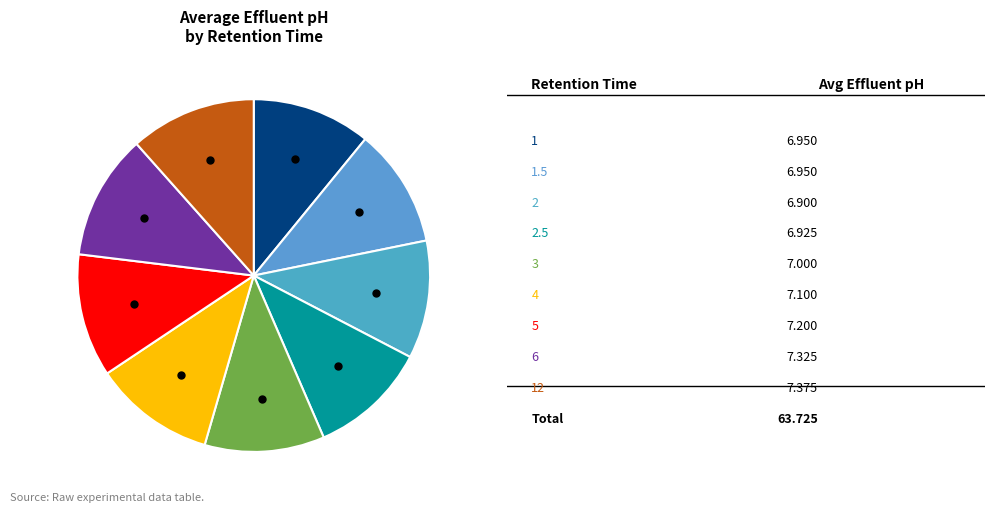

Which category has the biggest portion of the pie?

12